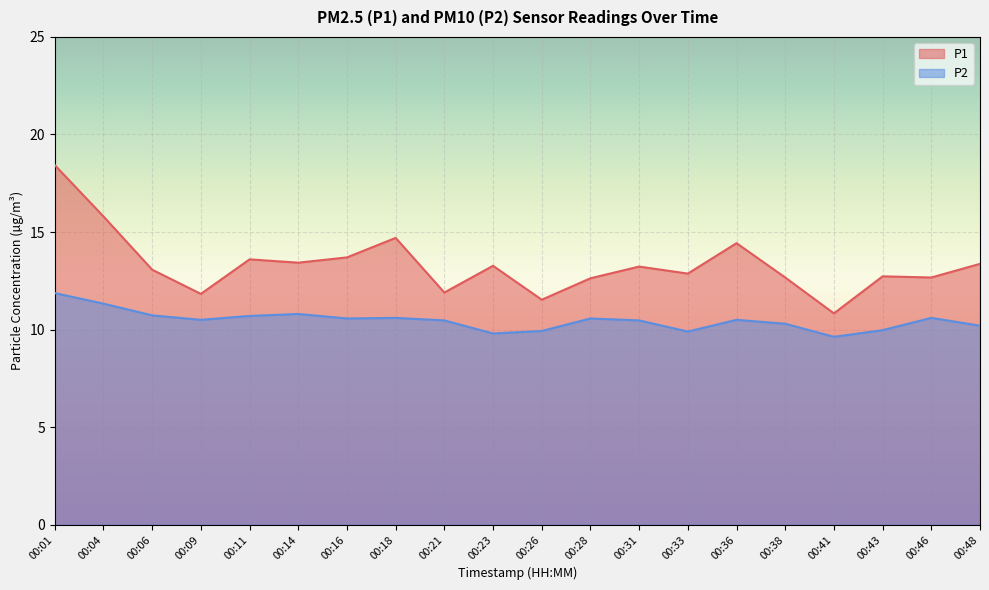

List the series in order of their overall mean, lowest first.

P2, P1